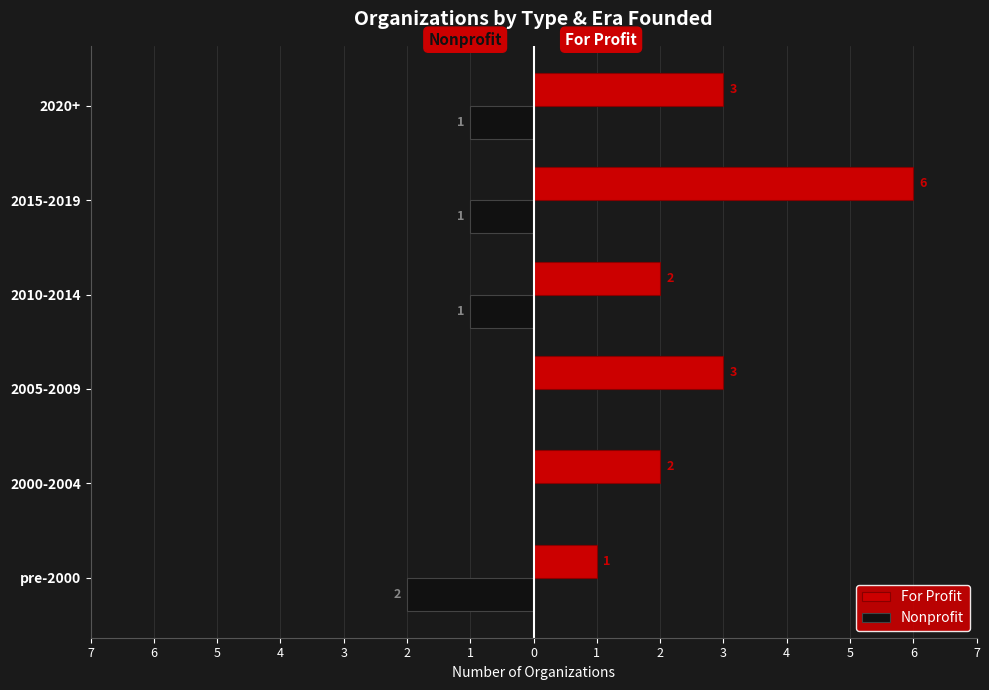

What is the value of the For Profit bar at the 4th from the left?

2